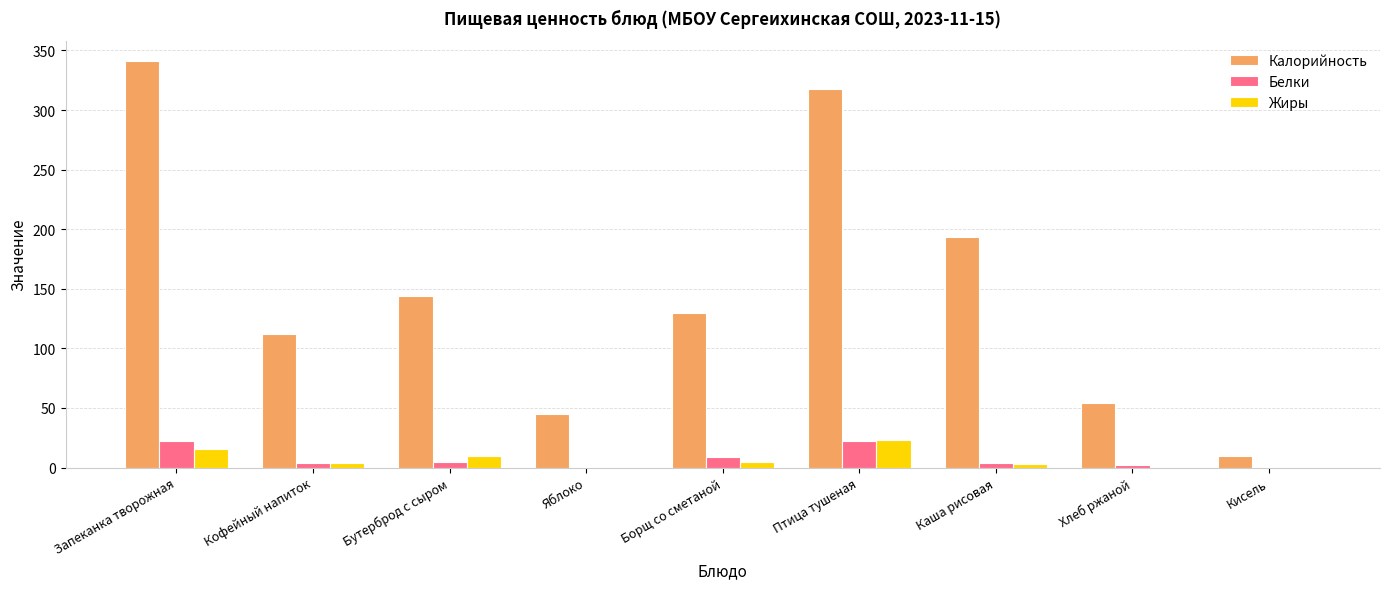

What is the sum of all Жиры values?

59.7